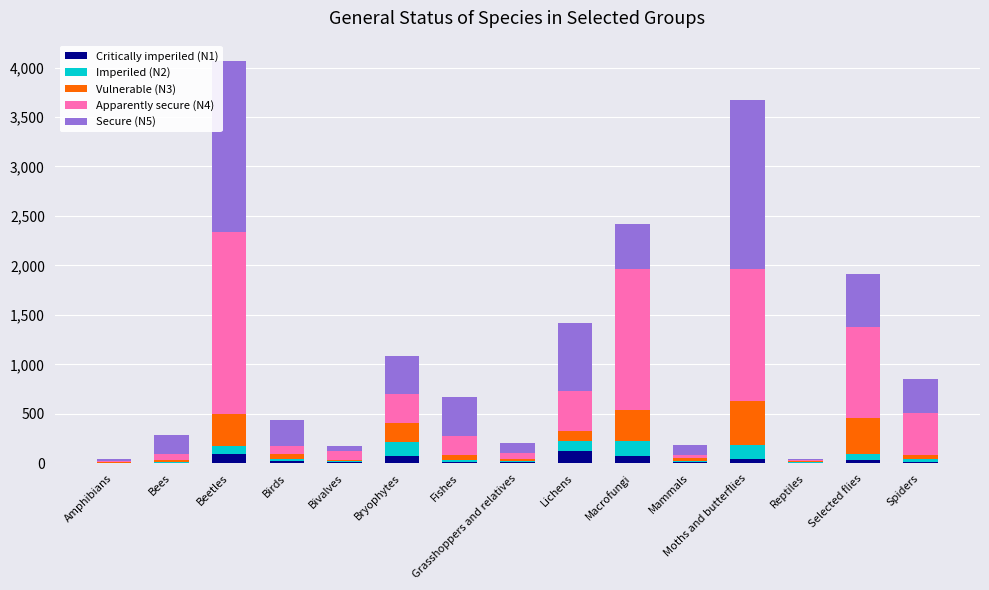

How many data points does each series have?

15